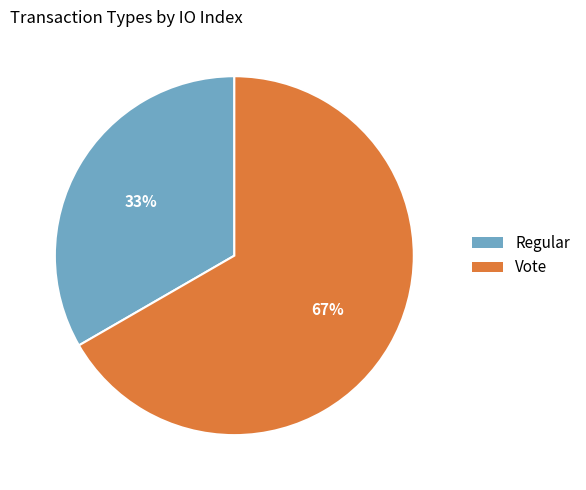

Do Vote and Regular together represent more than half of the pie?

Yes